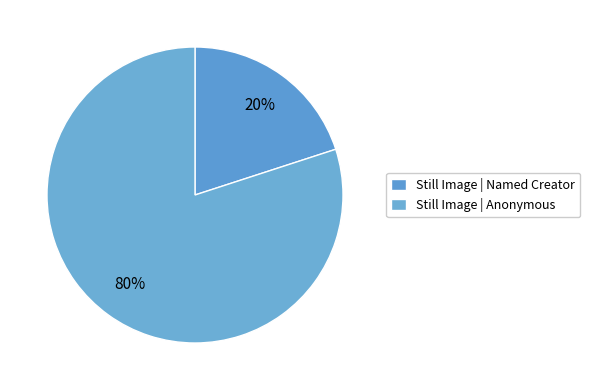

Count the number of slices in the pie.

2